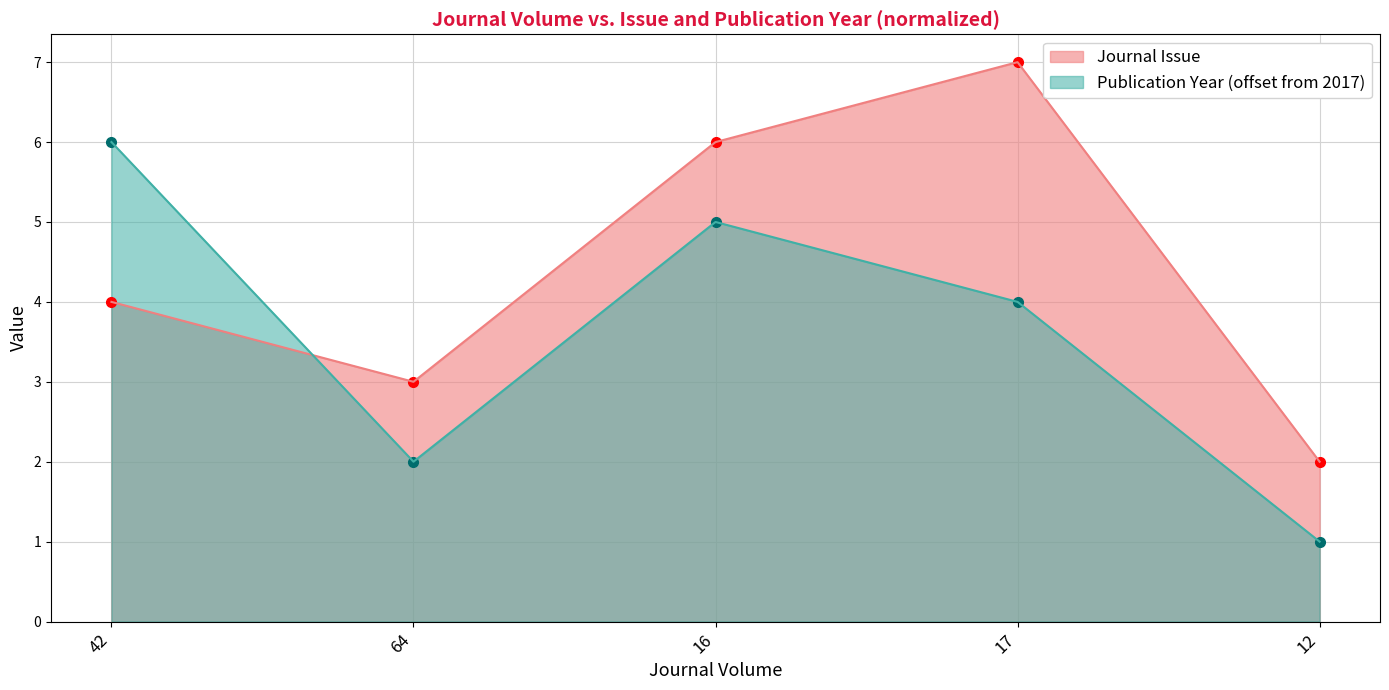

True or false: Publication Year has more than 0 points higher than both neighbors.

True